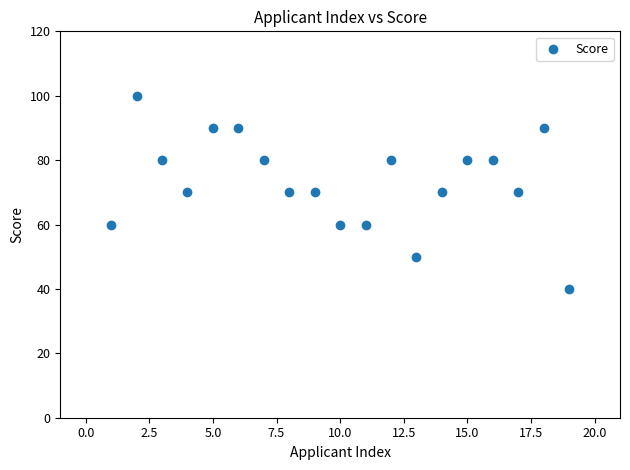

What is the range of Y values (max minus min)?

60